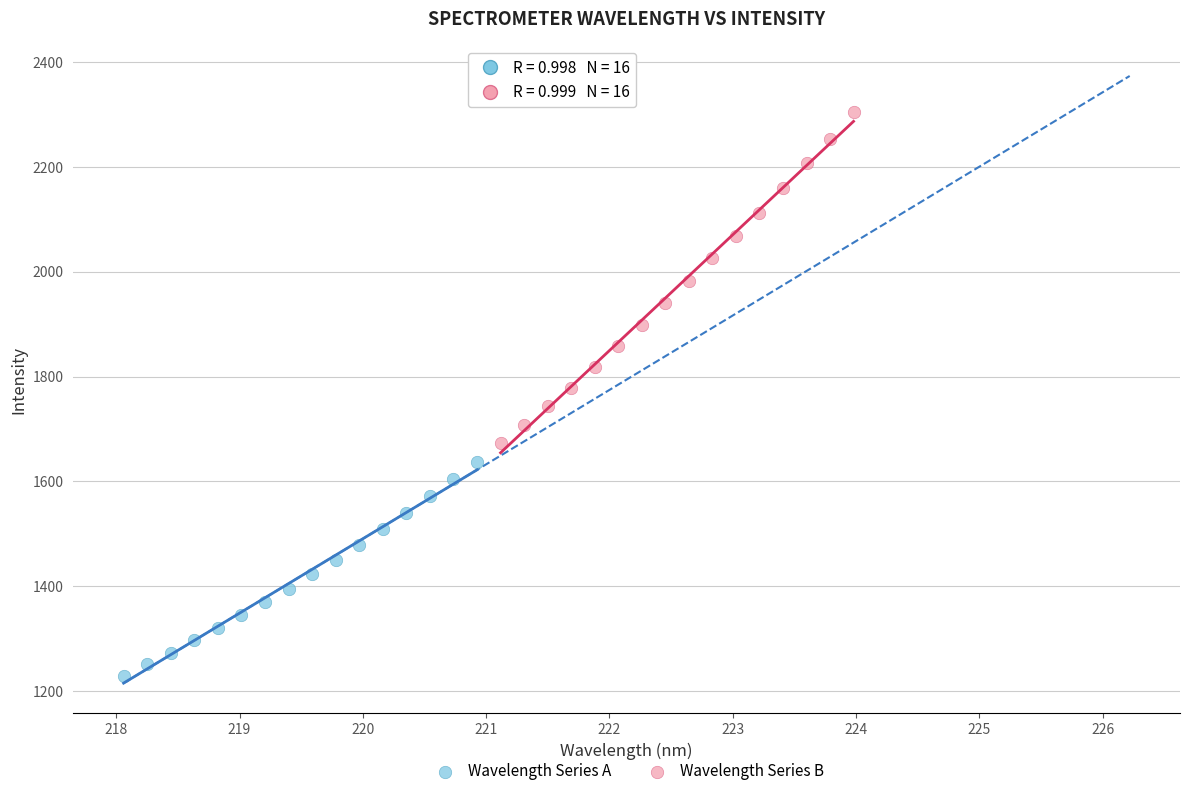

Which series contains the highest Y value?

Wavelength Series B